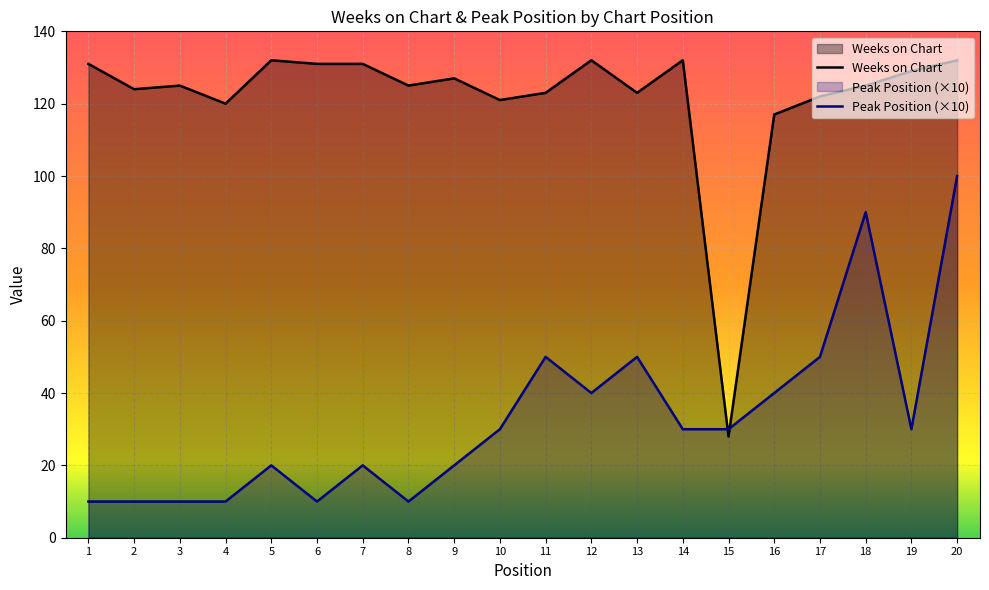

At how many categories does at least one series exceed 117?

18